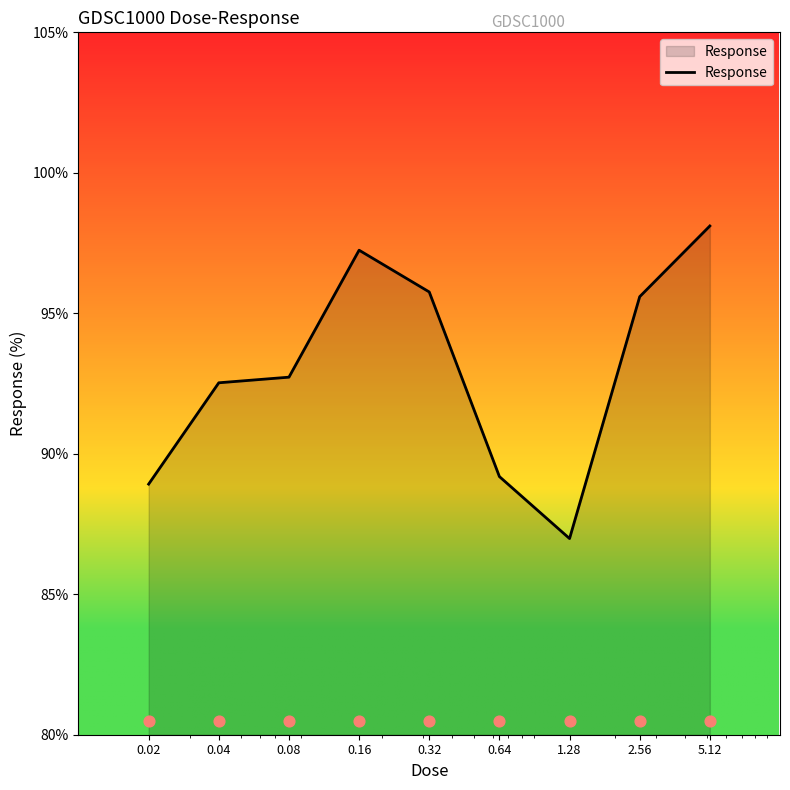

What is the change in value from 0.16 to 5.12?

+0.9